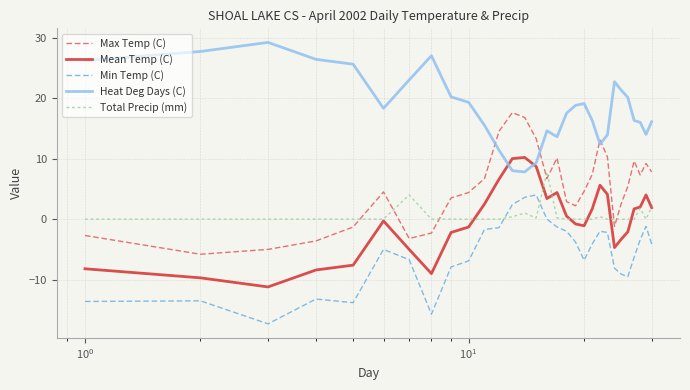

Rank the series by their maximum value, from highest to lowest.

Heat Deg Days (C), Max Temp (C), Mean Temp (C), Total Precip (mm), Min Temp (C)